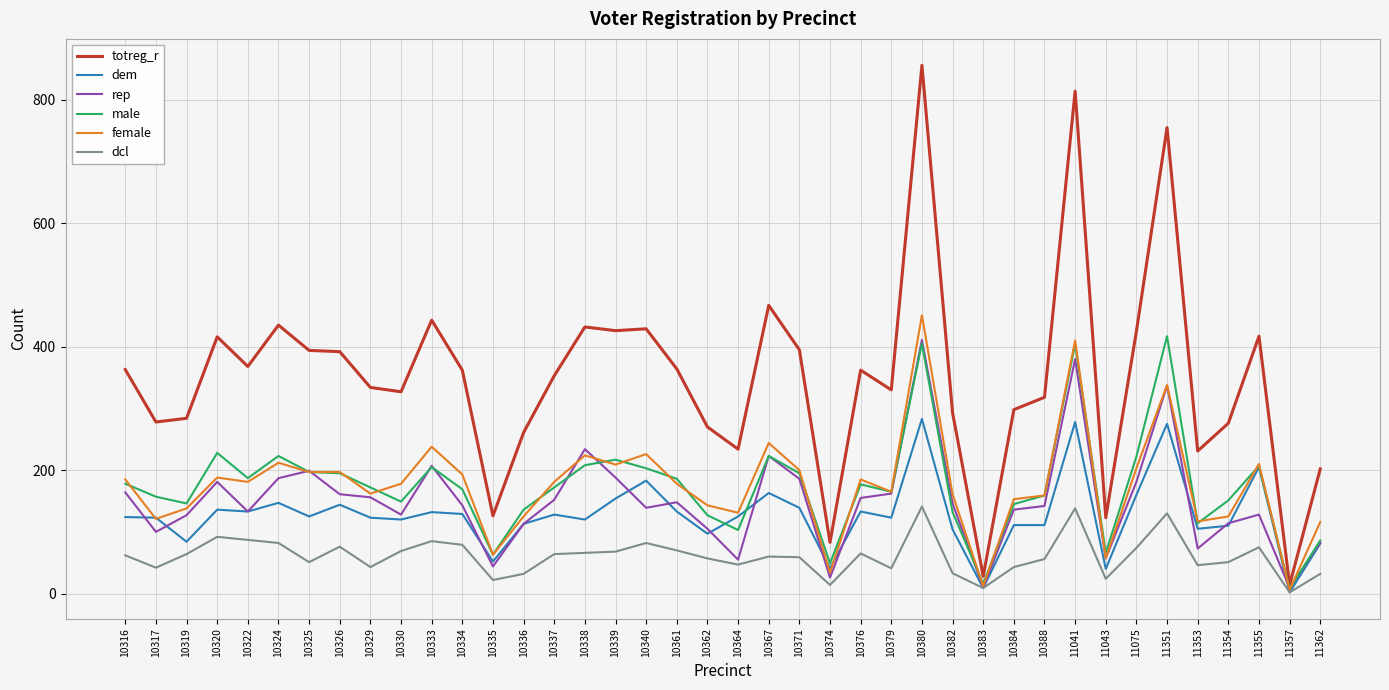

How many lines are shown in the chart?

6